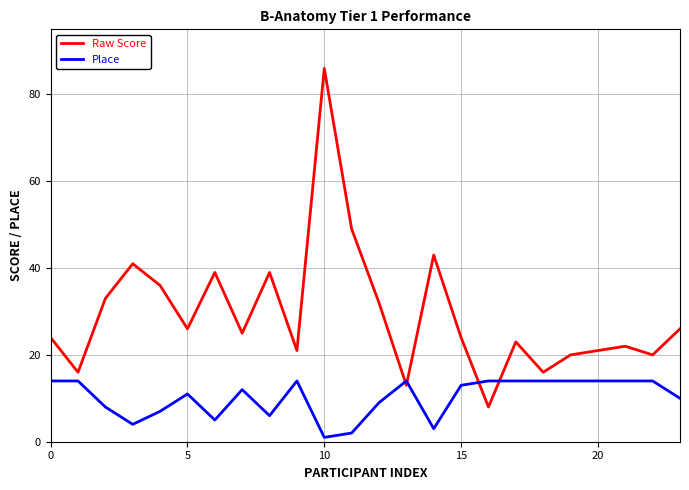

Rank the series by their average value, from highest to lowest.

Raw Score, Place